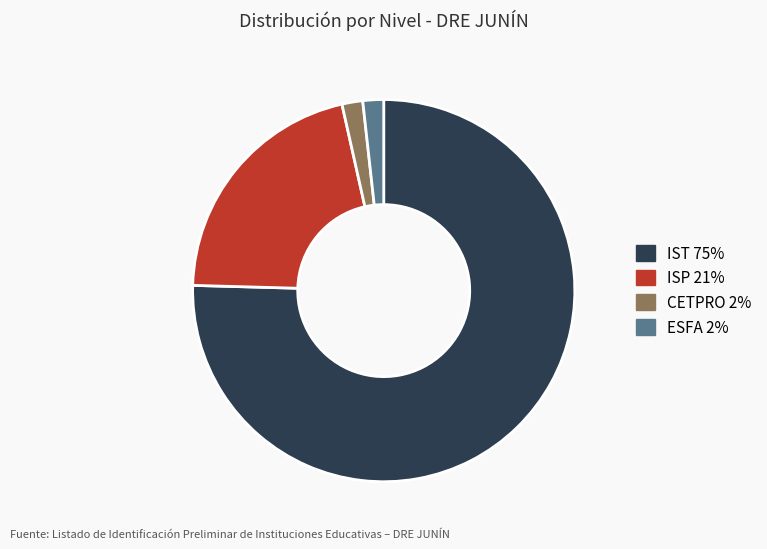

Is the sum of ESFA and CETPRO greater than half?

No